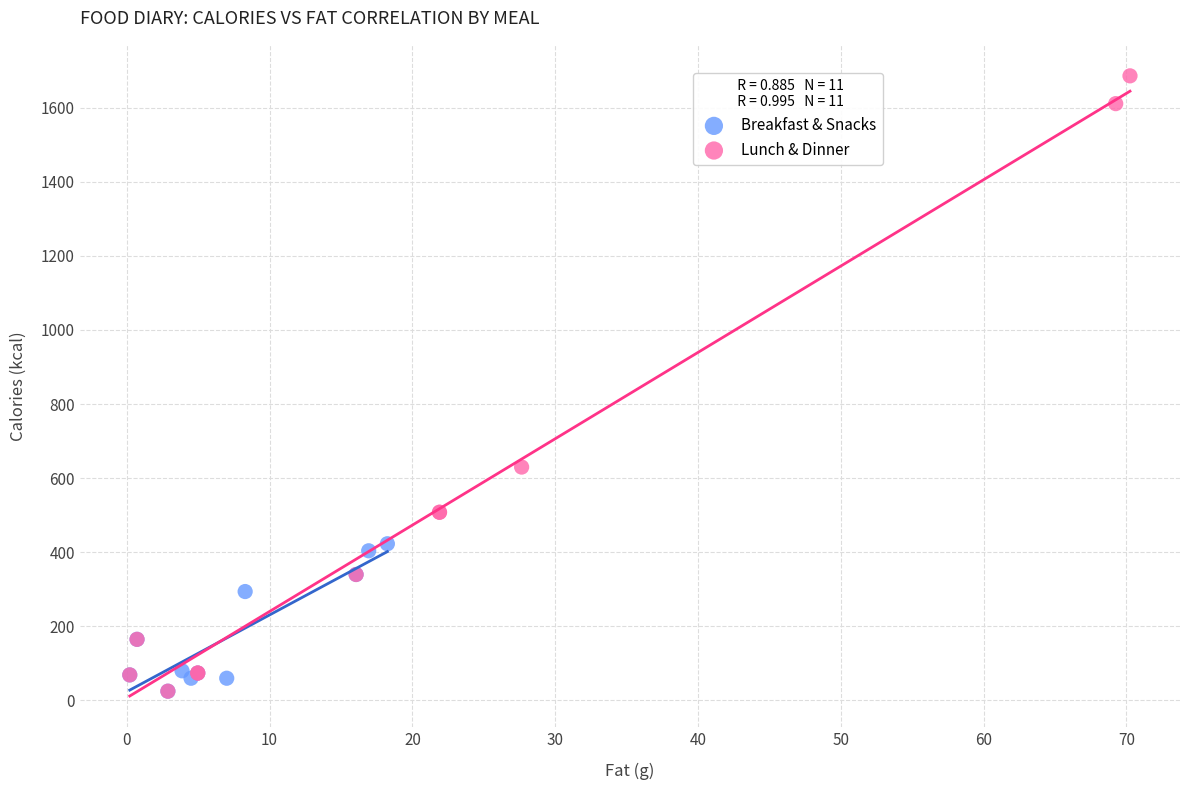

Which series has the widest spread of Y values?

Lunch & Dinner